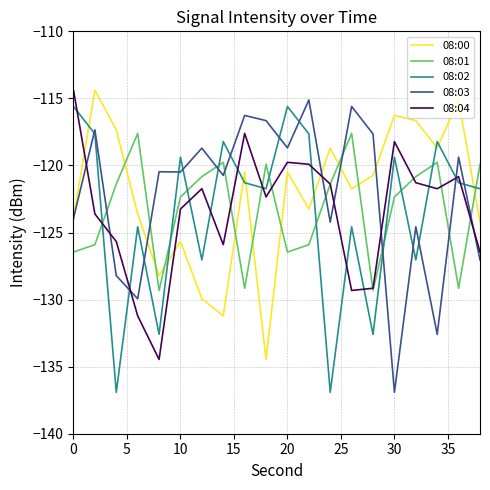

What is the difference between the maximum and minimum values in the 08:04 series?

20.1